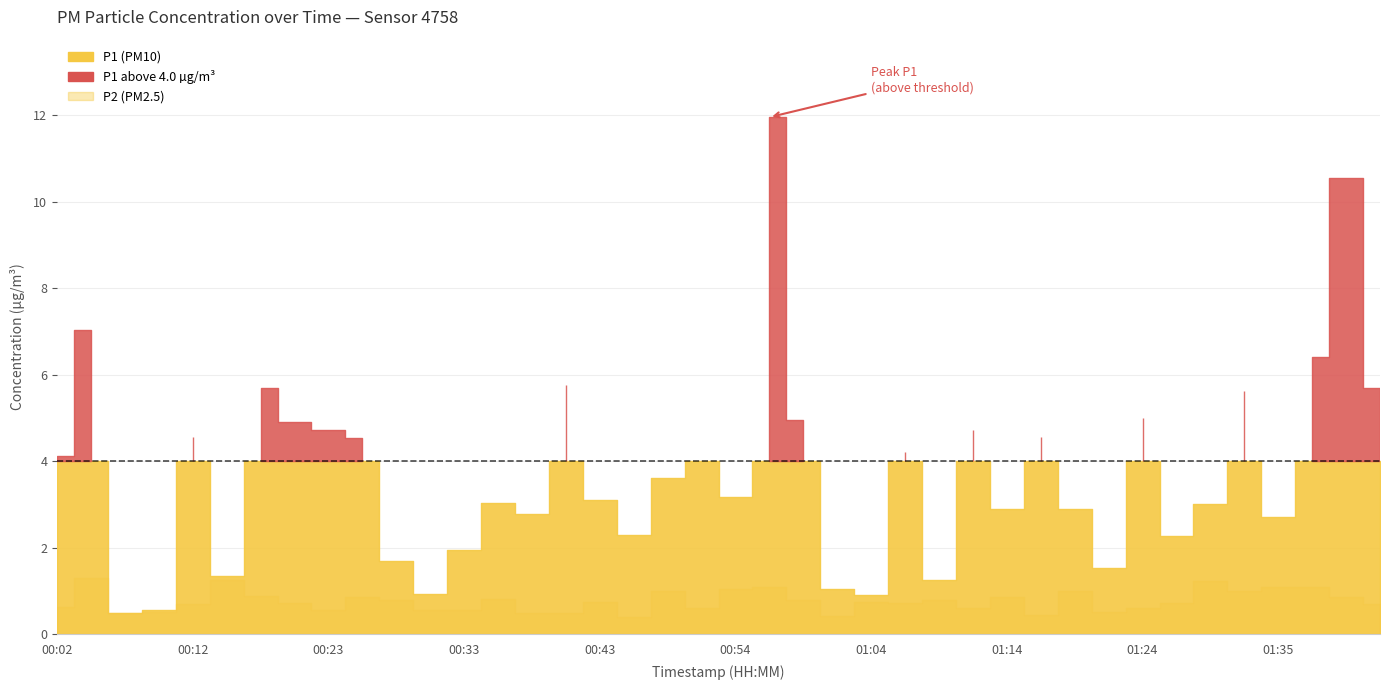

What is the sum of all P1 values?

152.4